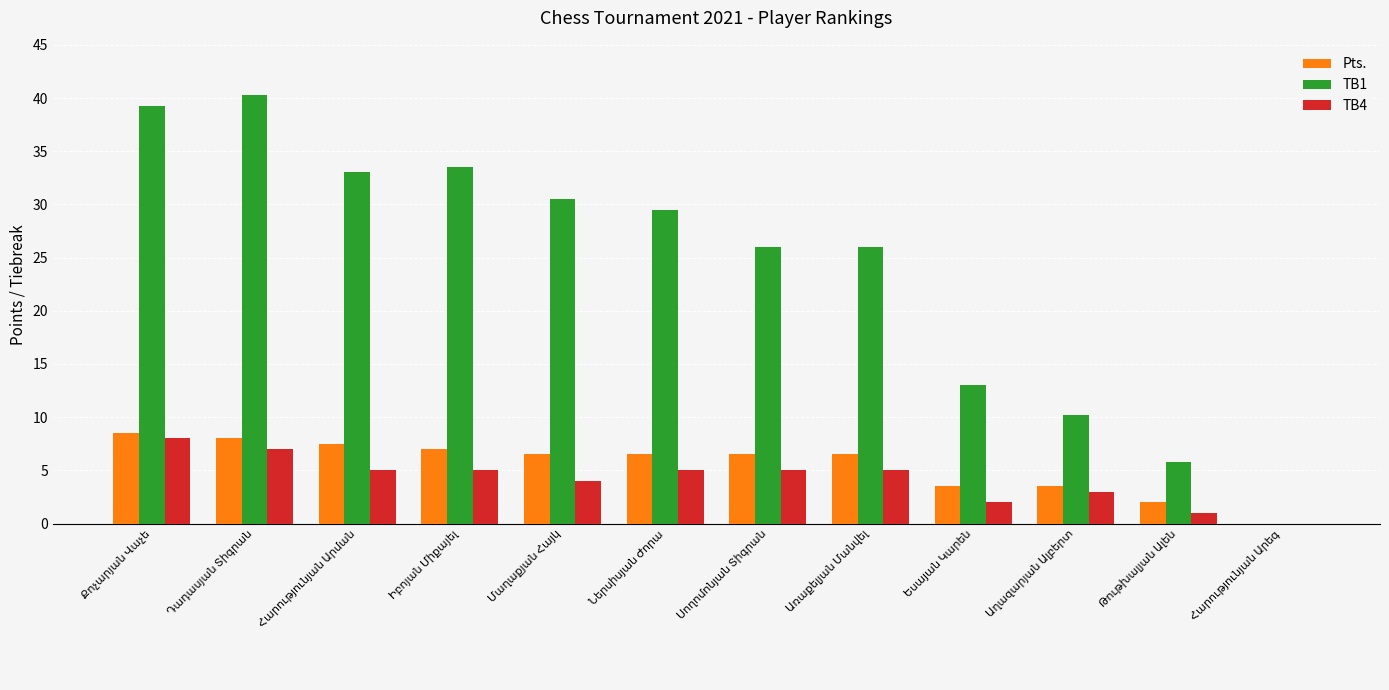

What is the sum of all Pts. values?

66.0